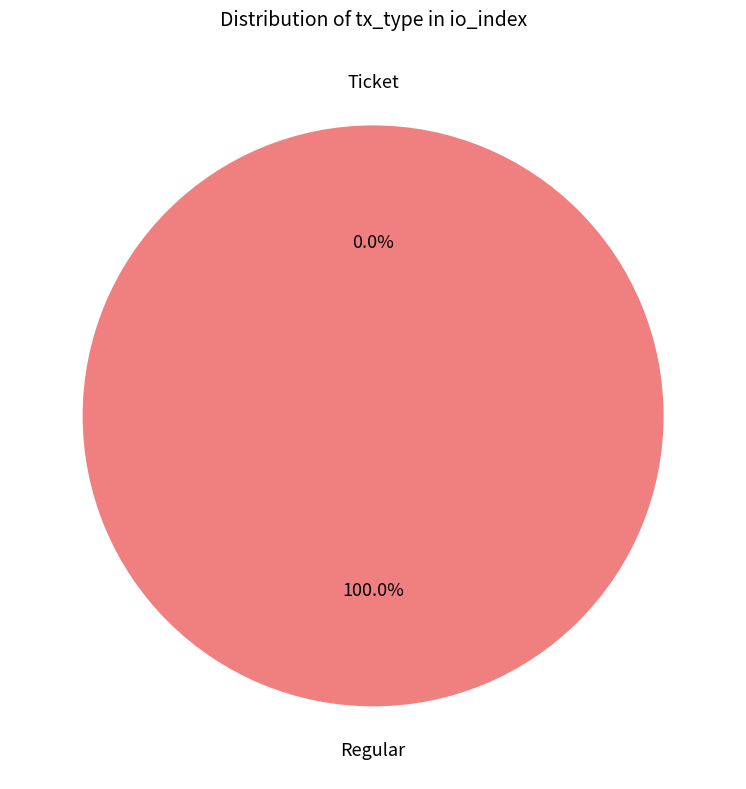

Which category accounts for the majority?

Regular